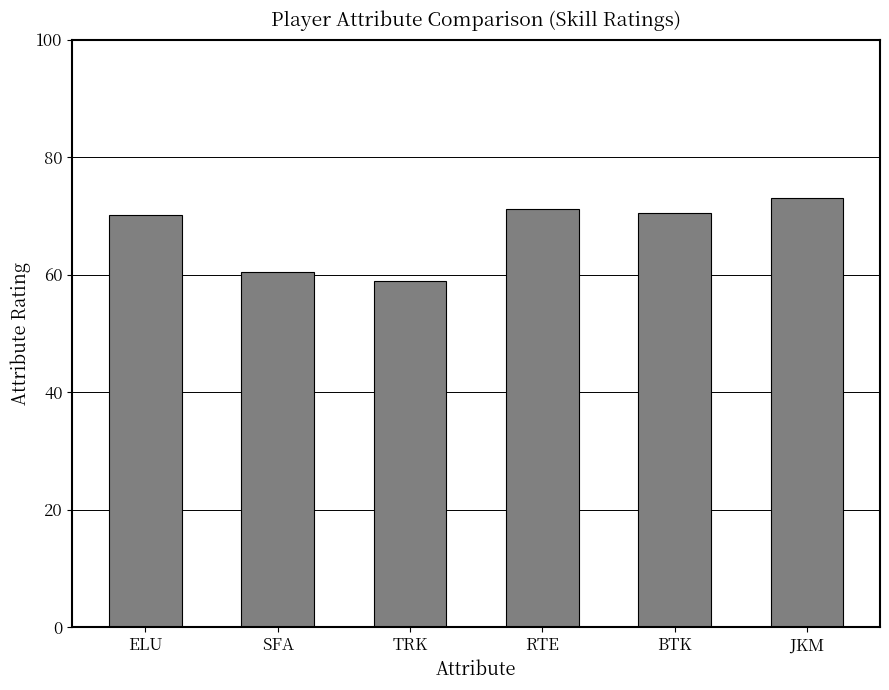

True or false: the data shows 70.4 at BTK.

True